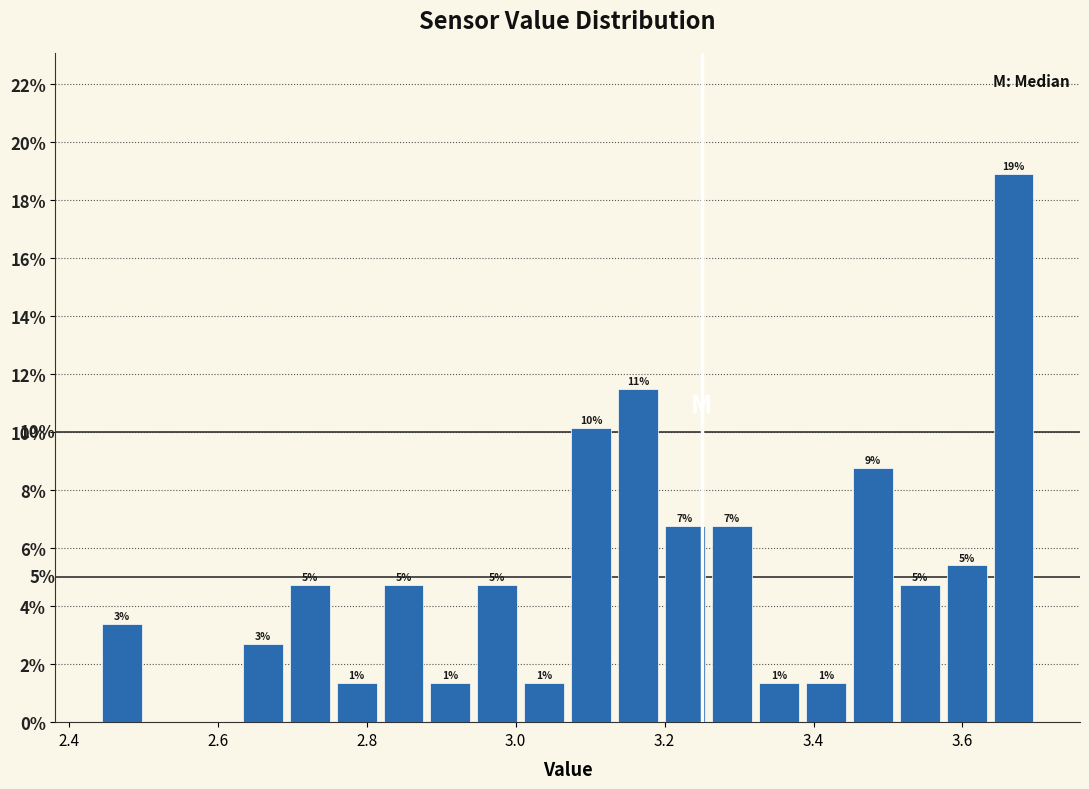

Around what value on the x-axis is the tallest bar? Give the approximate position of its centre, as read against the axis.

3.66